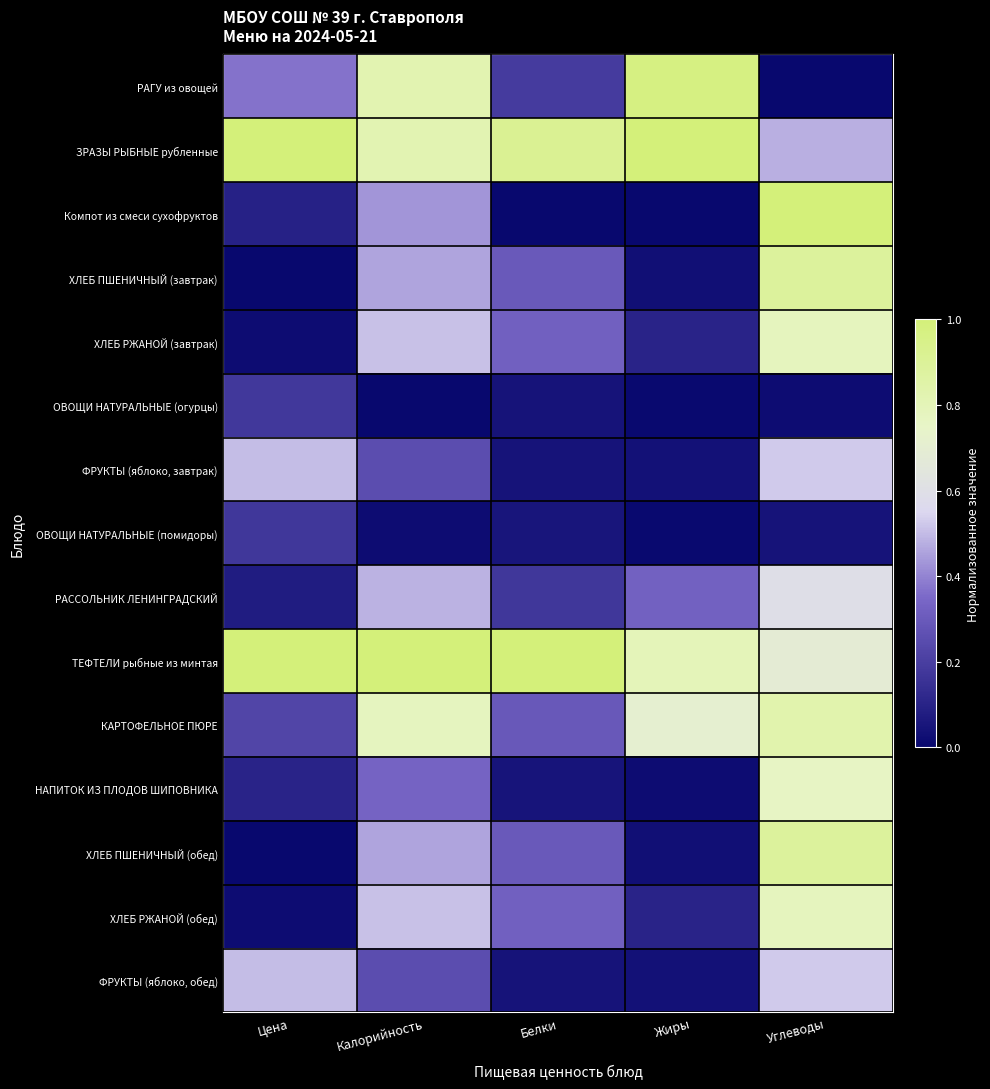

What is the spread (max minus min) of values at Белки?

1.0